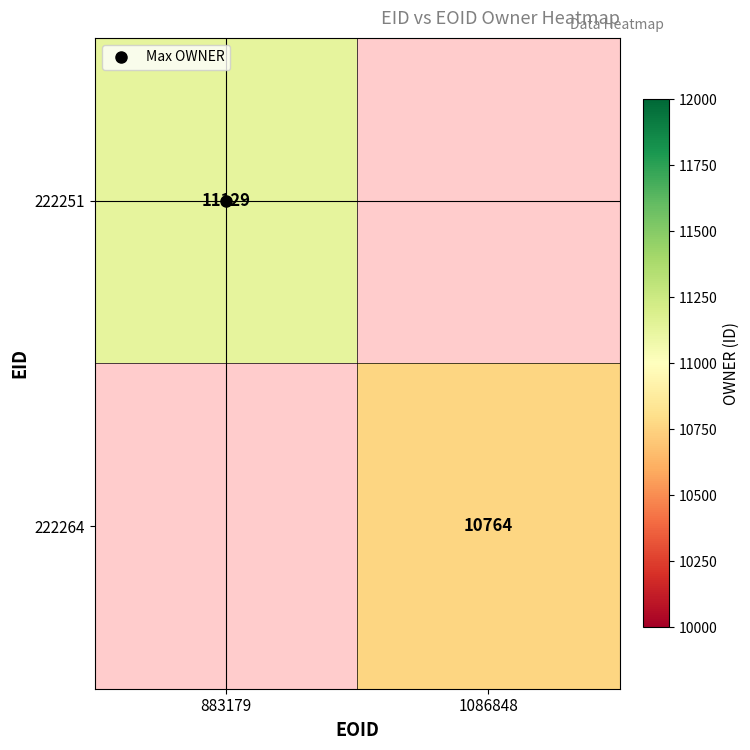

True or false: 222251 has a value of 3682.9 at 883179.

False